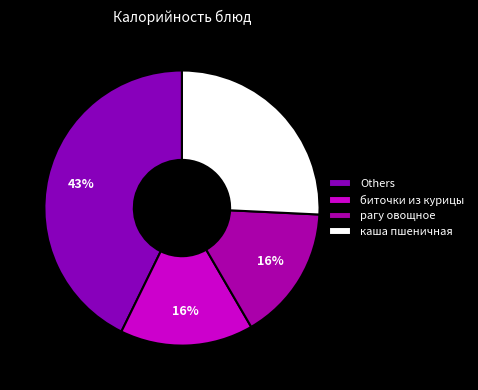

Count the number of slices in the pie.

4